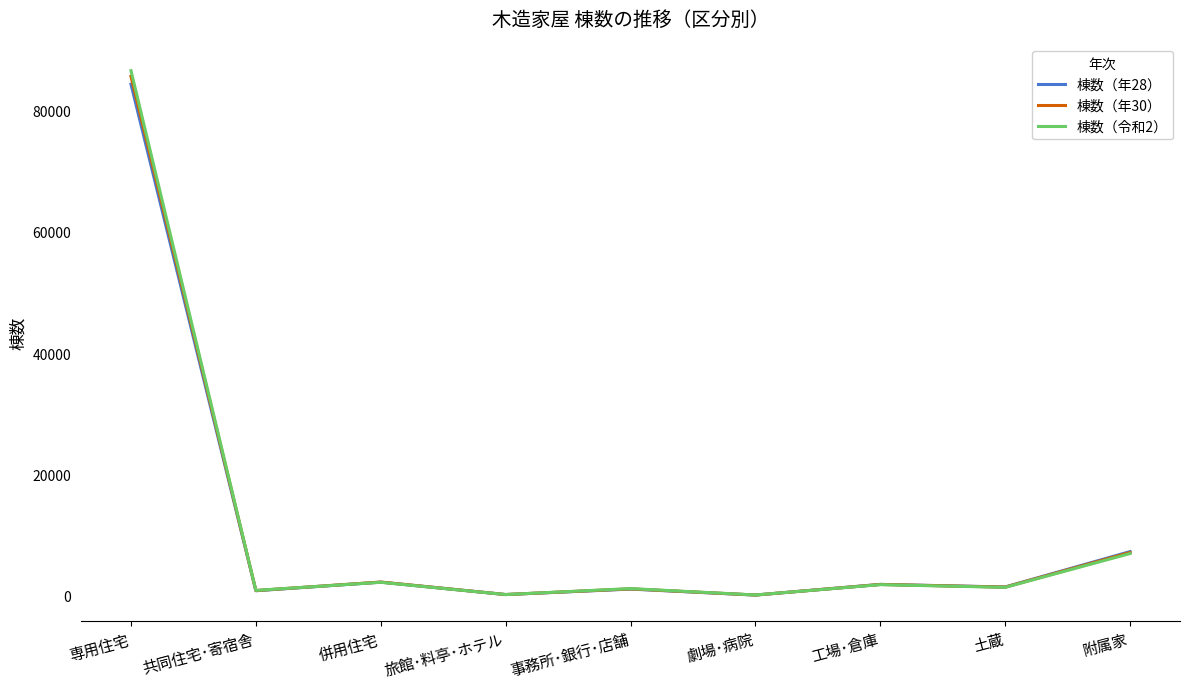

Reading left to right, what are all the values shown in this chart?

棟数（年28）: 専用住宅=84335	共同住宅･寄宿舎=818	併用住宅=2232	旅館･料亭･ホテル=187	事務所･銀行･店舗=1089	劇場･病院=103	工場･倉庫=1862	土蔵=1435	附属家=7267
棟数（年30）: 専用住宅=85627	共同住宅･寄宿舎=843	併用住宅=2250	旅館･料亭･ホテル=188	事務所･銀行･店舗=1126	劇場･病院=106	工場･倉庫=1853	土蔵=1412	附属家=7123
棟数（令和2）: 専用住宅=86571	共同住宅･寄宿舎=871	併用住宅=2206	旅館･料亭･ホテル=187	事務所･銀行･店舗=1172	劇場･病院=116	工場･倉庫=1819	土蔵=1374	附属家=6952